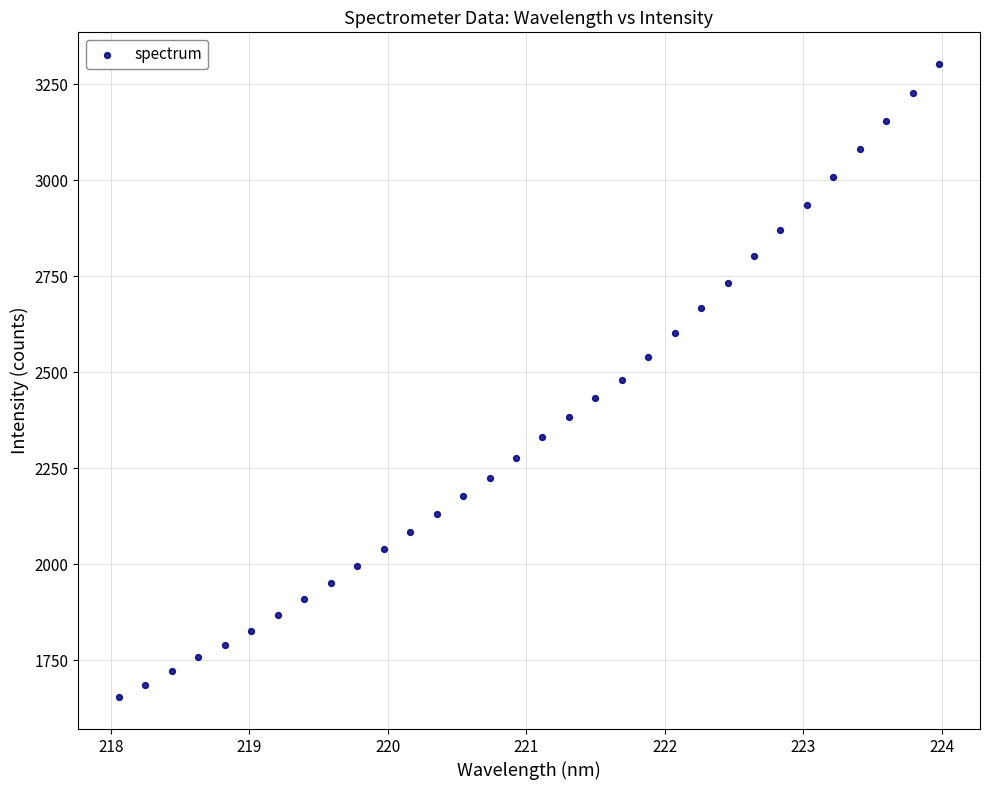

What is the range of X values (max minus min)?

5.9